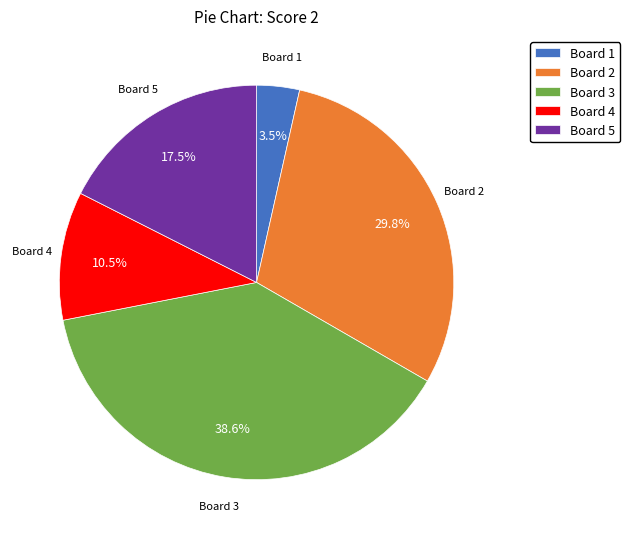

Which has a higher value, Board 5 or Board 3?

Board 3